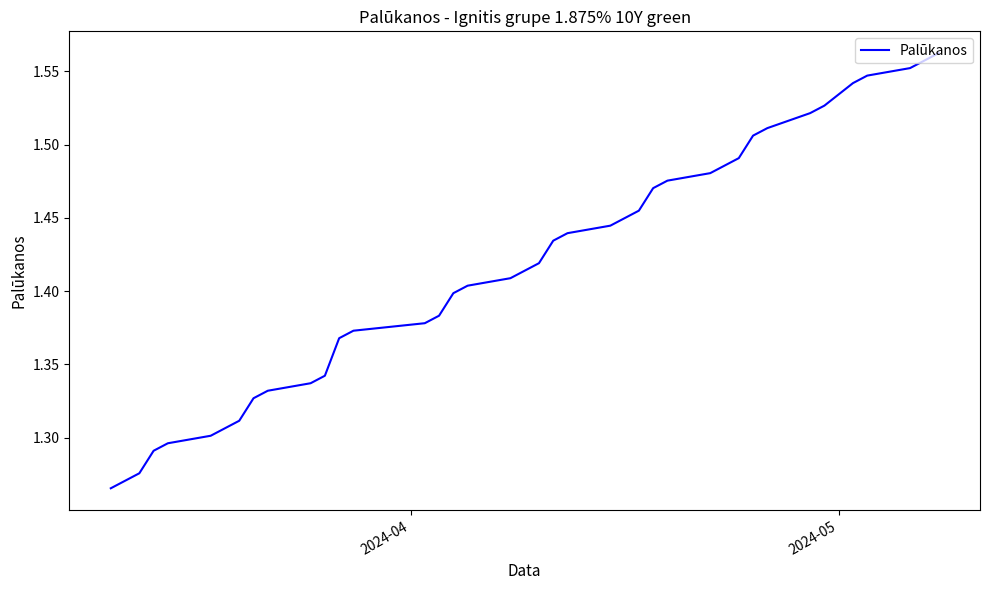

What is the difference between the maximum and minimum values?

0.3